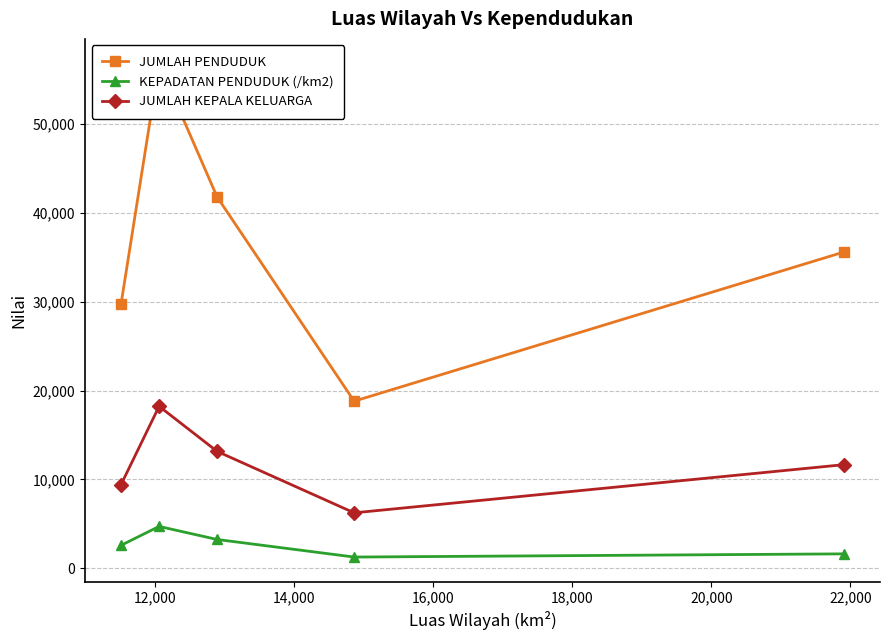

How many lines are shown in the chart?

3